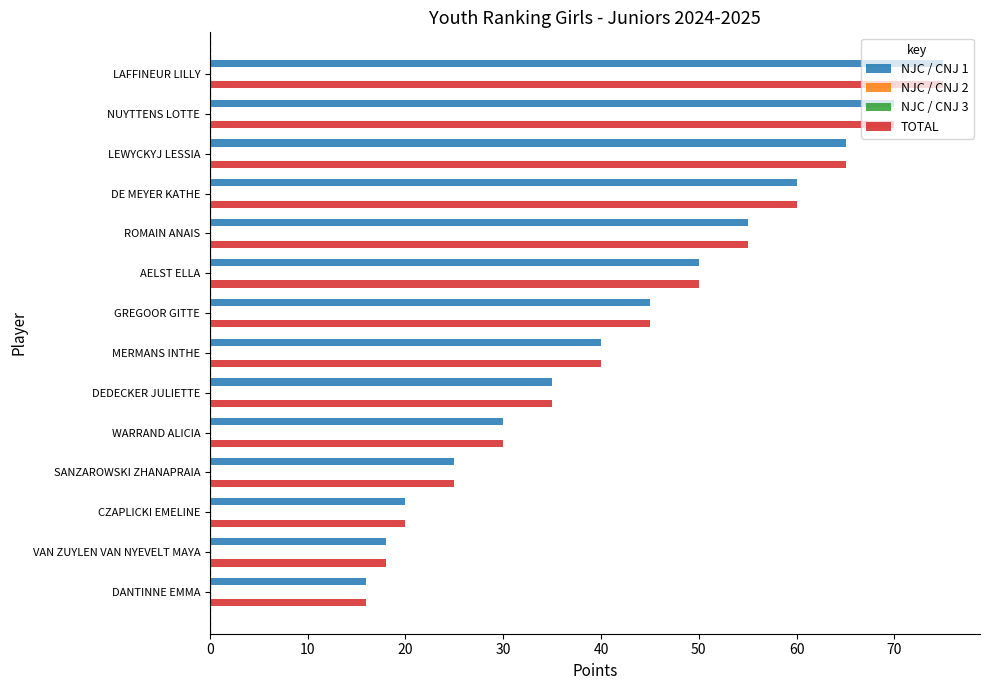

What is the lowest value of the NJC / CNJ 3 series?

0.2